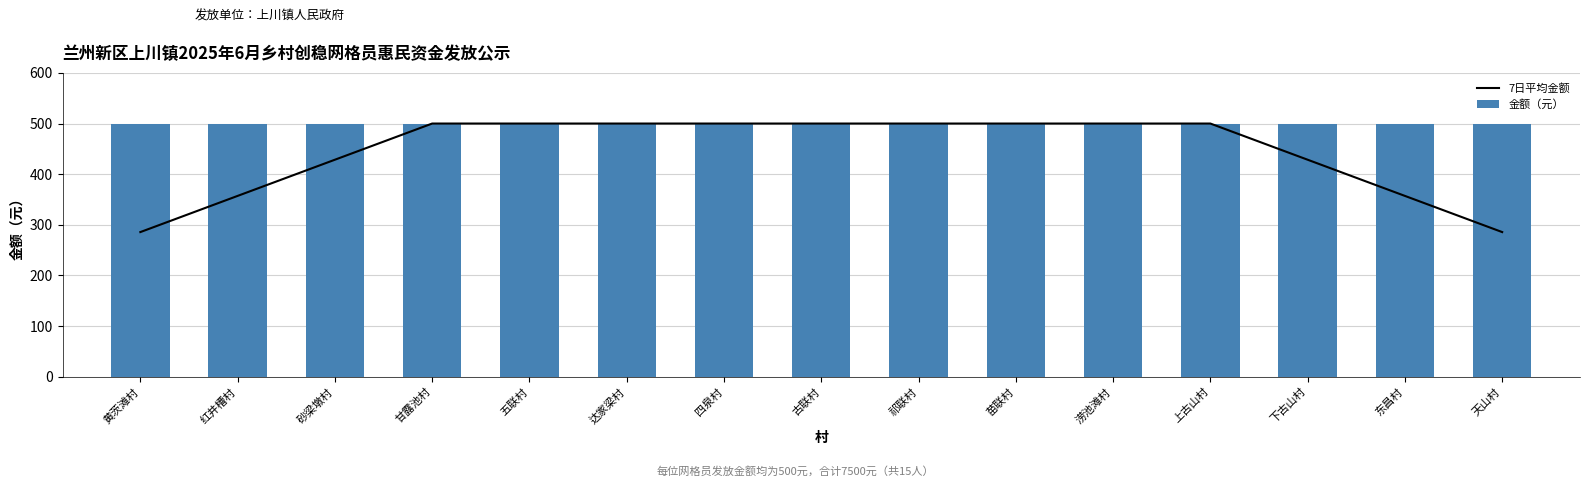

Reading left to right, list all the values displayed in this chart.

7日平均金额: 黄茨滩村=285.7	红井槽村=357.1	砂梁墩村=428.6	甘露池村=500.0	五联村=500.0	达家梁村=500.0	四泉村=500.0	古联村=500.0	祁联村=500.0	苗联村=500.0	涝池滩村=500.0	上古山村=500.0	下古山村=428.6	东昌村=357.1	天山村=285.7
金额（元）: 黄茨滩村=500.0	红井槽村=500.0	砂梁墩村=500.0	甘露池村=500.0	五联村=500.0	达家梁村=500.0	四泉村=500.0	古联村=500.0	祁联村=500.0	苗联村=500.0	涝池滩村=500.0	上古山村=500.0	下古山村=500.0	东昌村=500.0	天山村=500.0